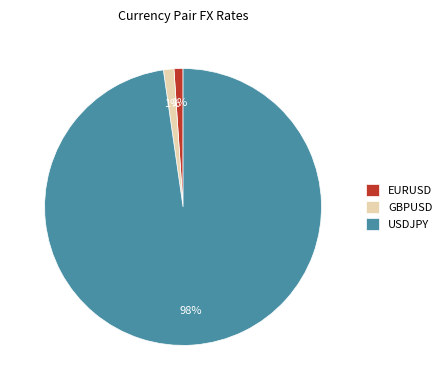

Is USDJPY the majority of the pie?

Yes